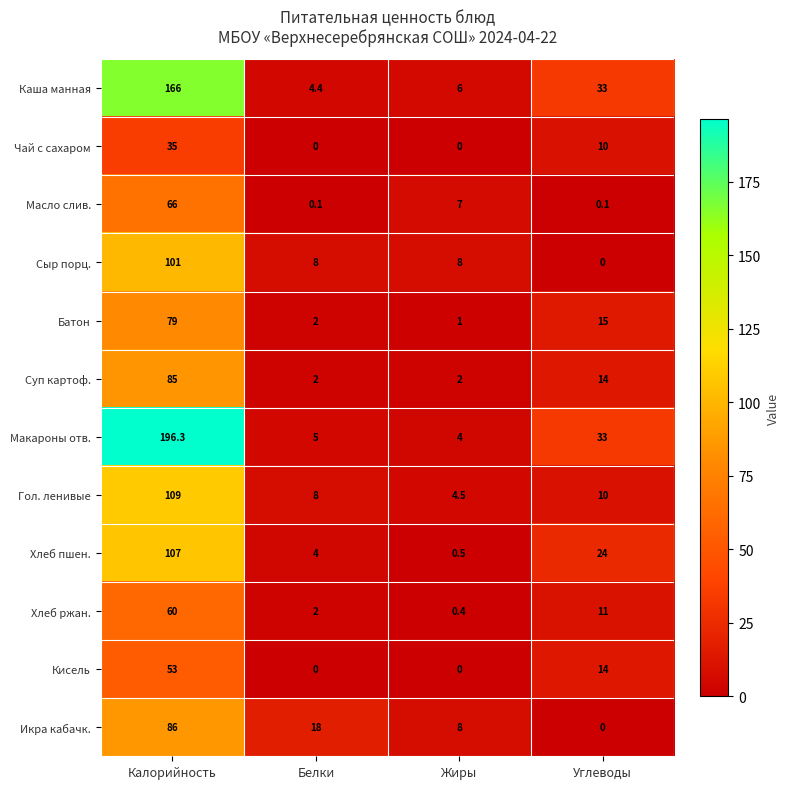

True or false: Кисель has a value of 20.9 at Углеводы.

False